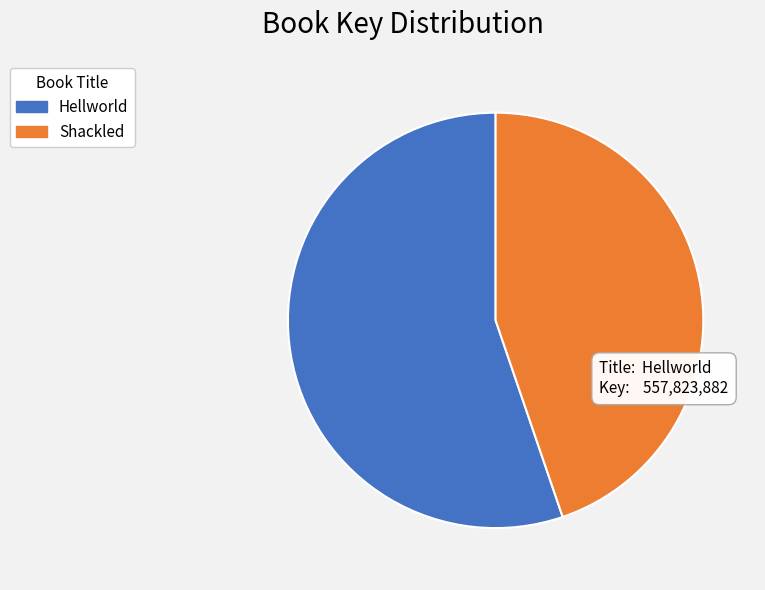

Is Shackled the majority of the pie?

No